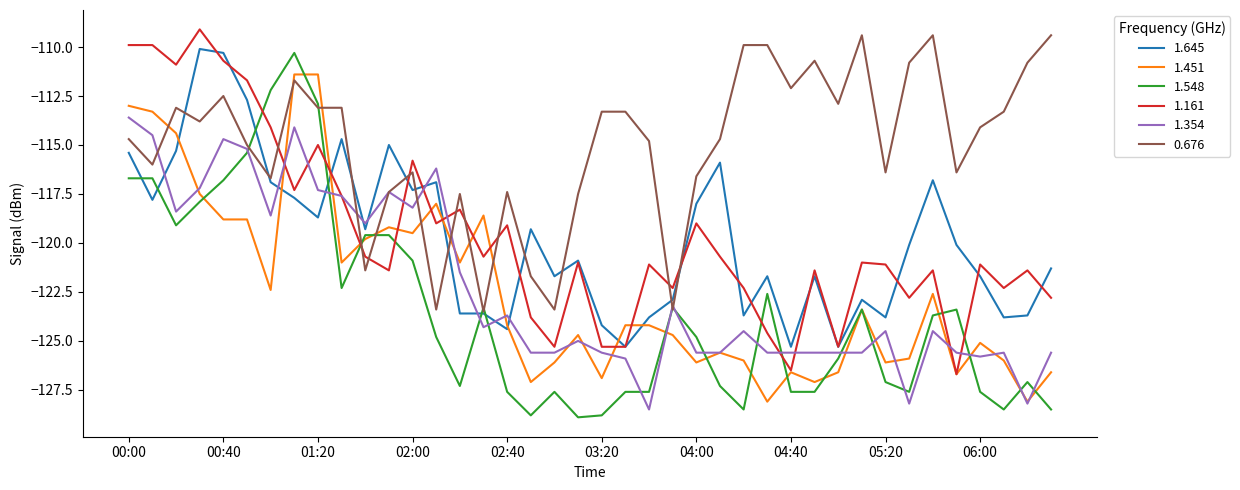

True or false: 1.451 has more than 1 points higher than both neighbors.

True